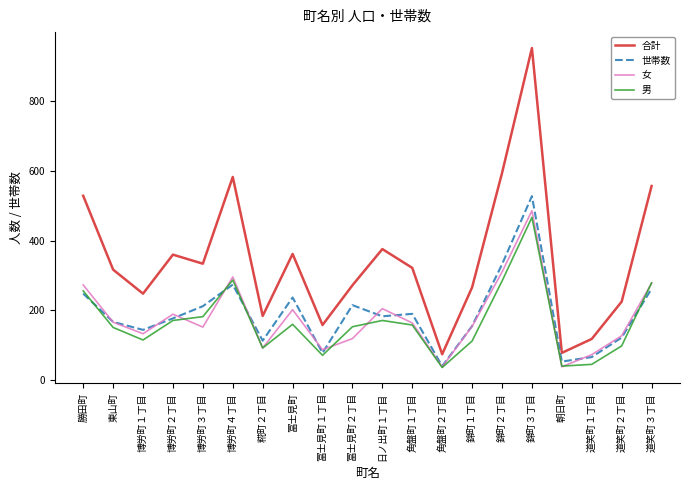

At which label is 合計 closest to 513?

勝田町